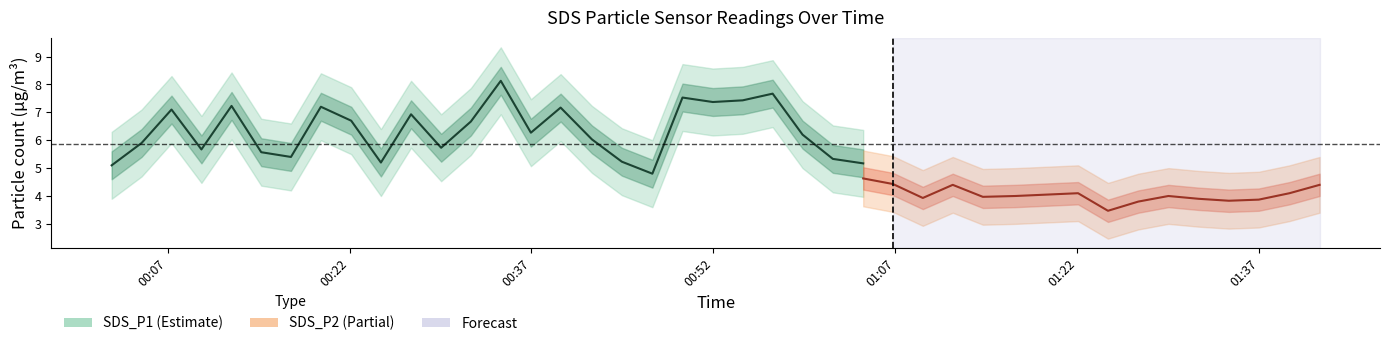

What is the maximum value shown in the chart?

8.1